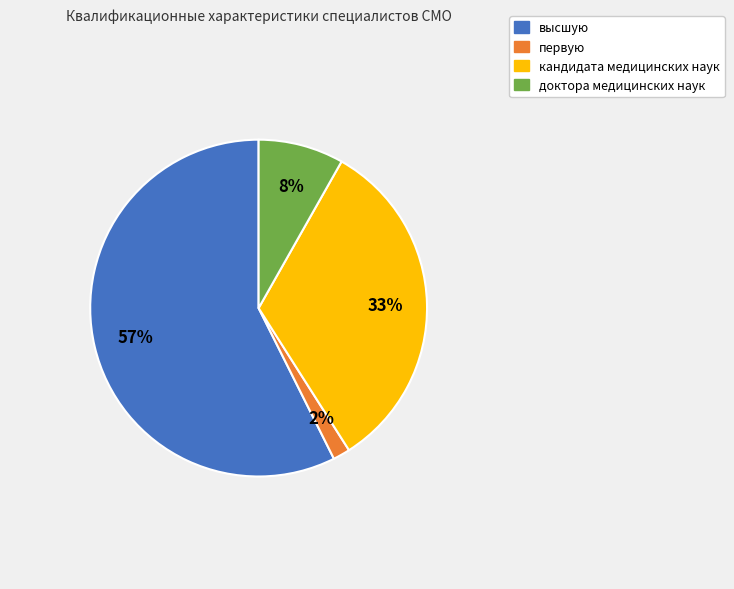

Count the number of slices in the pie.

4